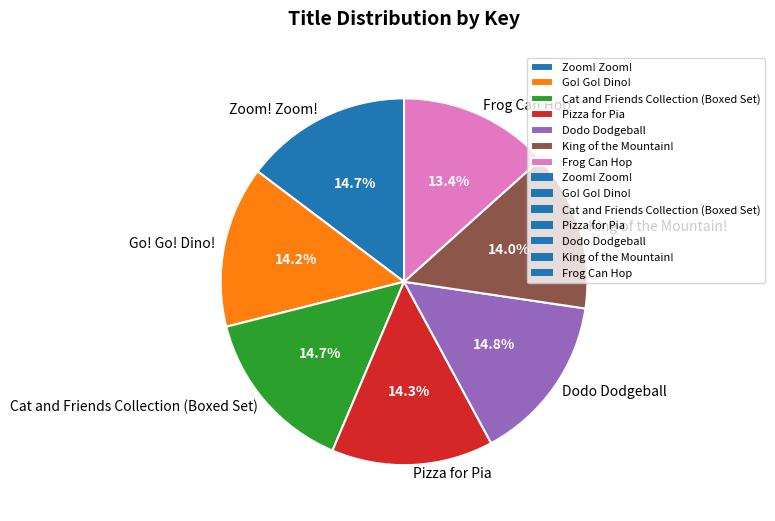

Approximately how many times larger is the value at Dodo Dodgeball compared to Pizza for Pia?

1.0